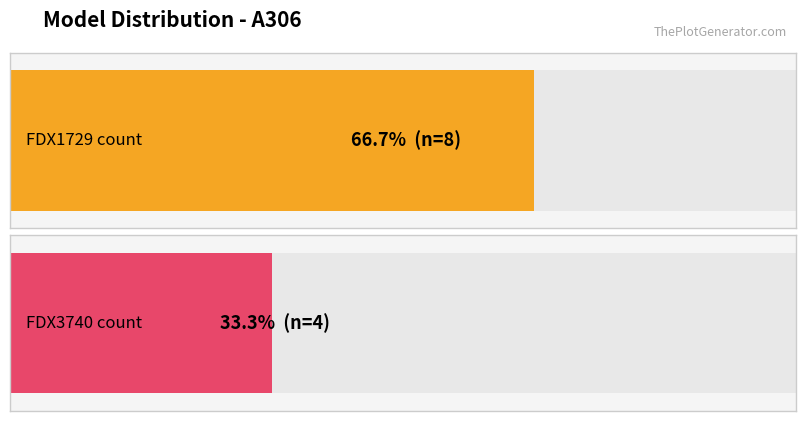

Which category has the lowest value across all series?

FDX3740